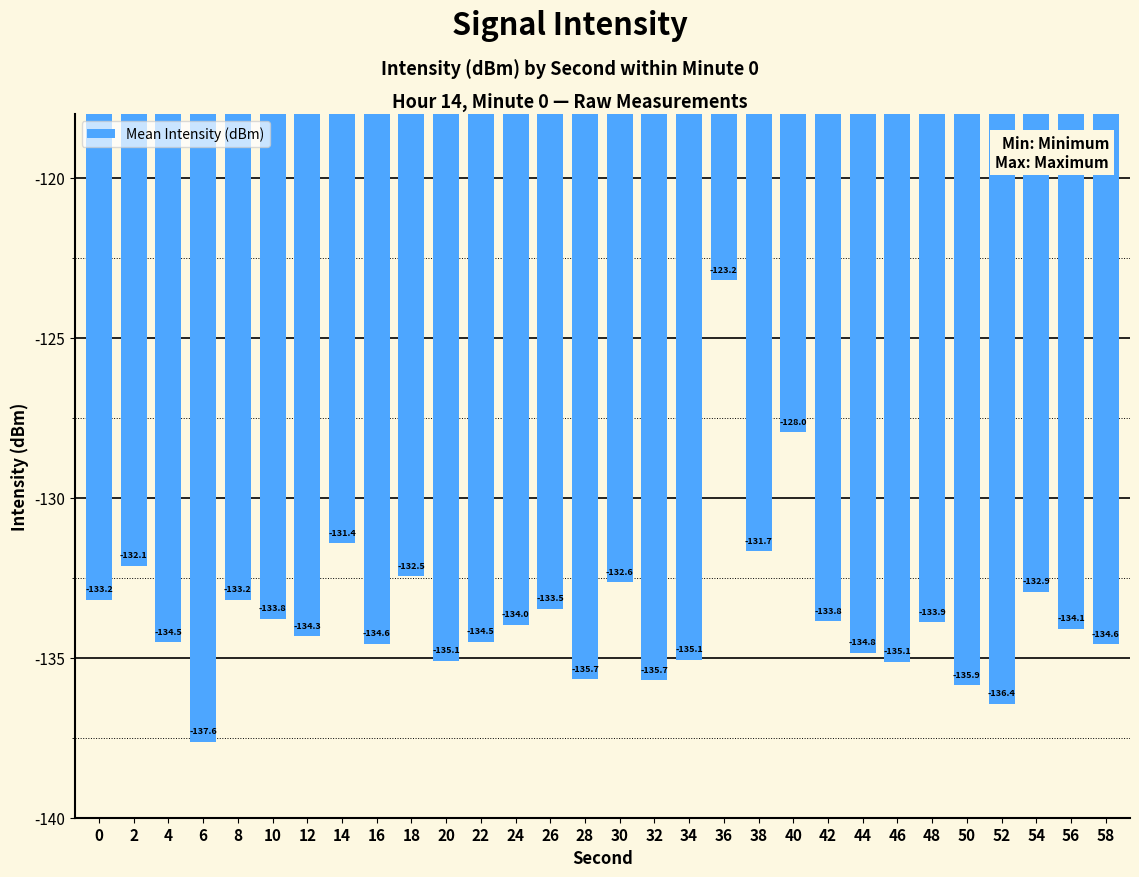

What is the average value?

-133.6